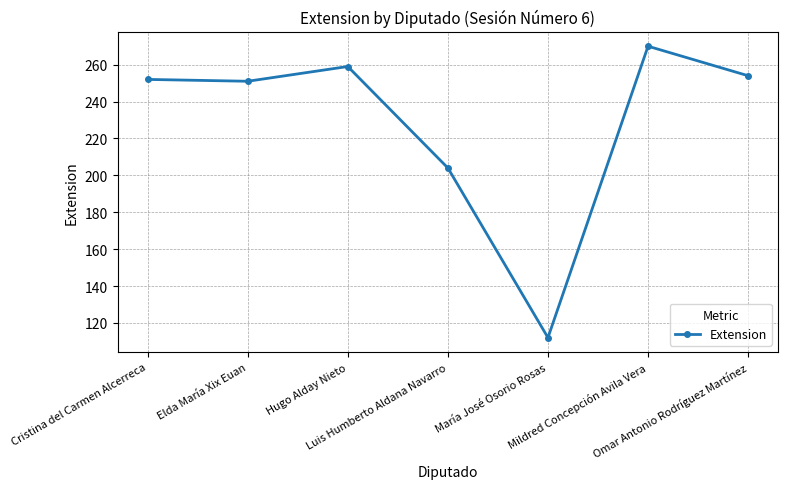

True or false: the data has more than 2 interior local peaks.

False